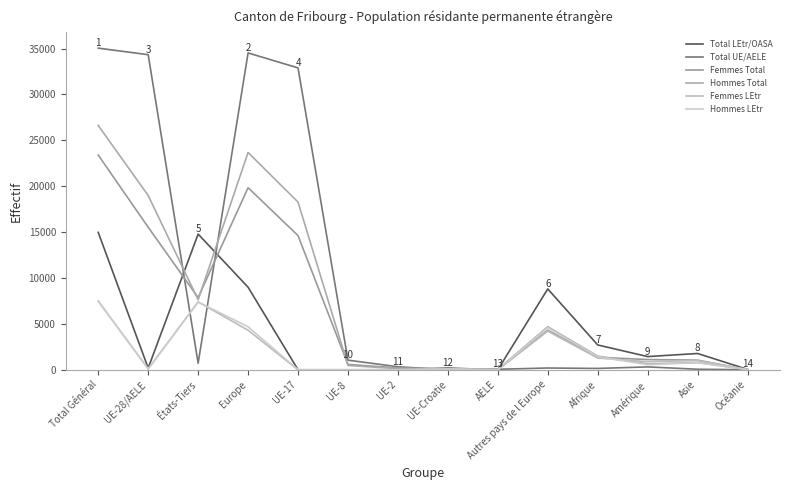

Does the chart have visible grid lines?

No